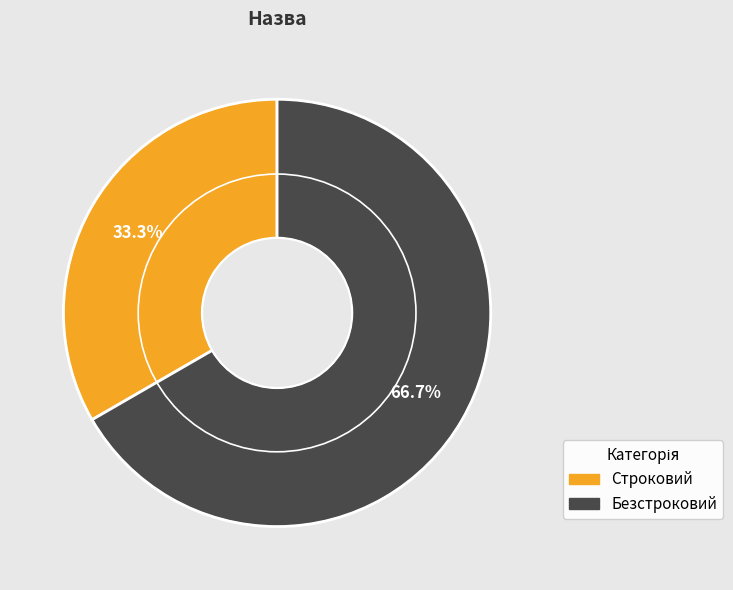

To the nearest percent, what is the average slice percentage?

50%